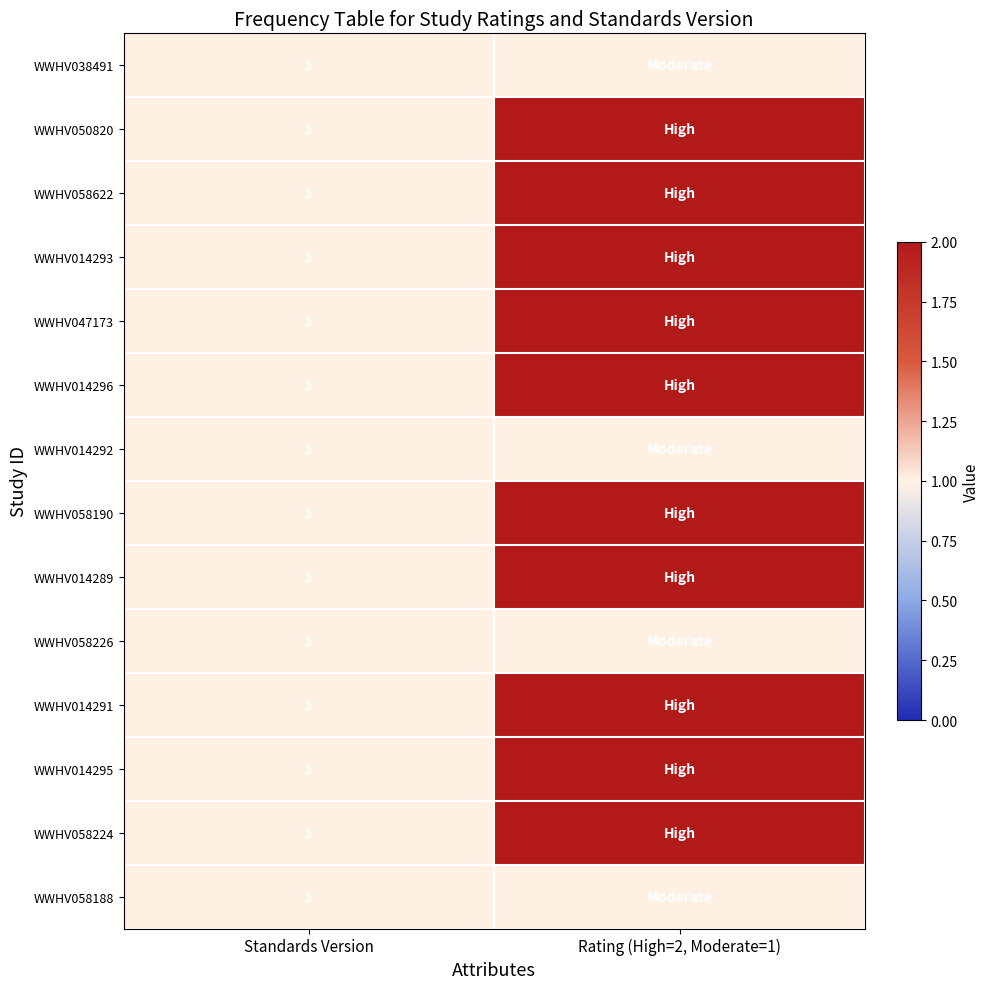

The WWHV014291 series shows 1 at Standards Version. True or false?

True